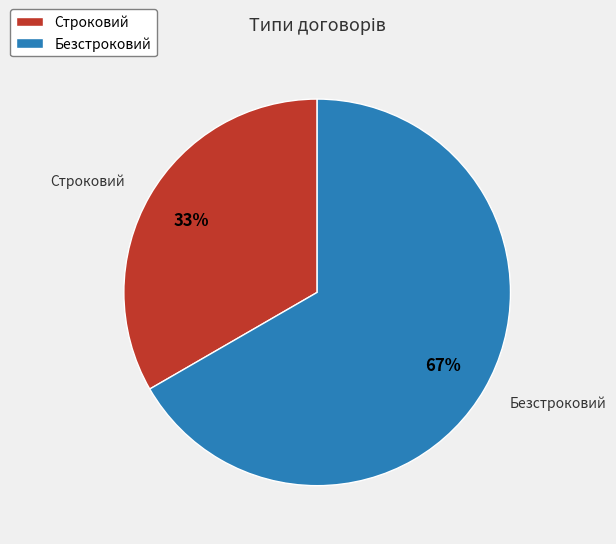

What percentage is the Безстроковий slice, to the nearest percent?

67%